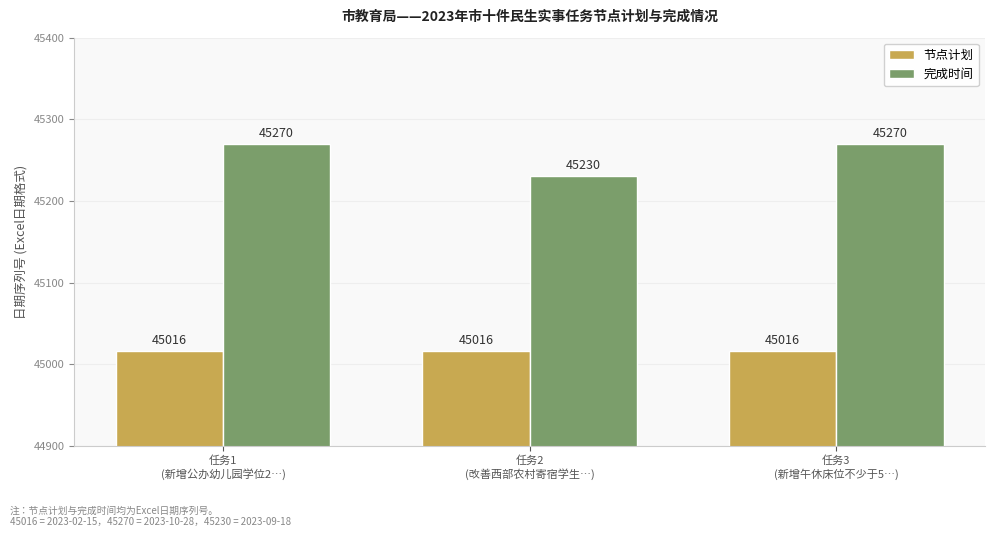

Reading left to right, transcribe all the data shown in this chart.

节点计划: 45016	45016	45016
完成时间: 45270	45230	45270